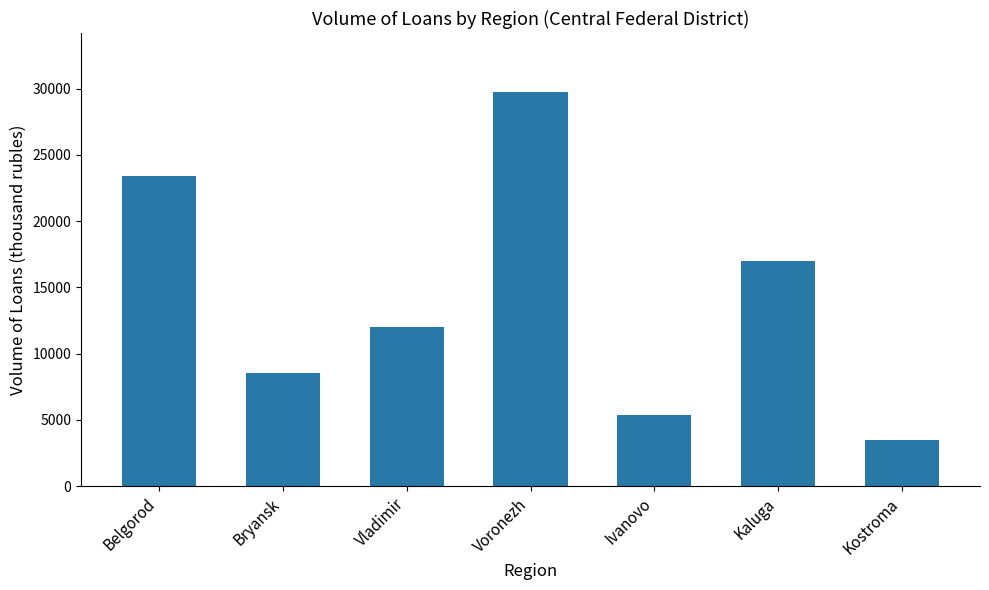

What is the label of the 2nd bar from the right?

Kaluga